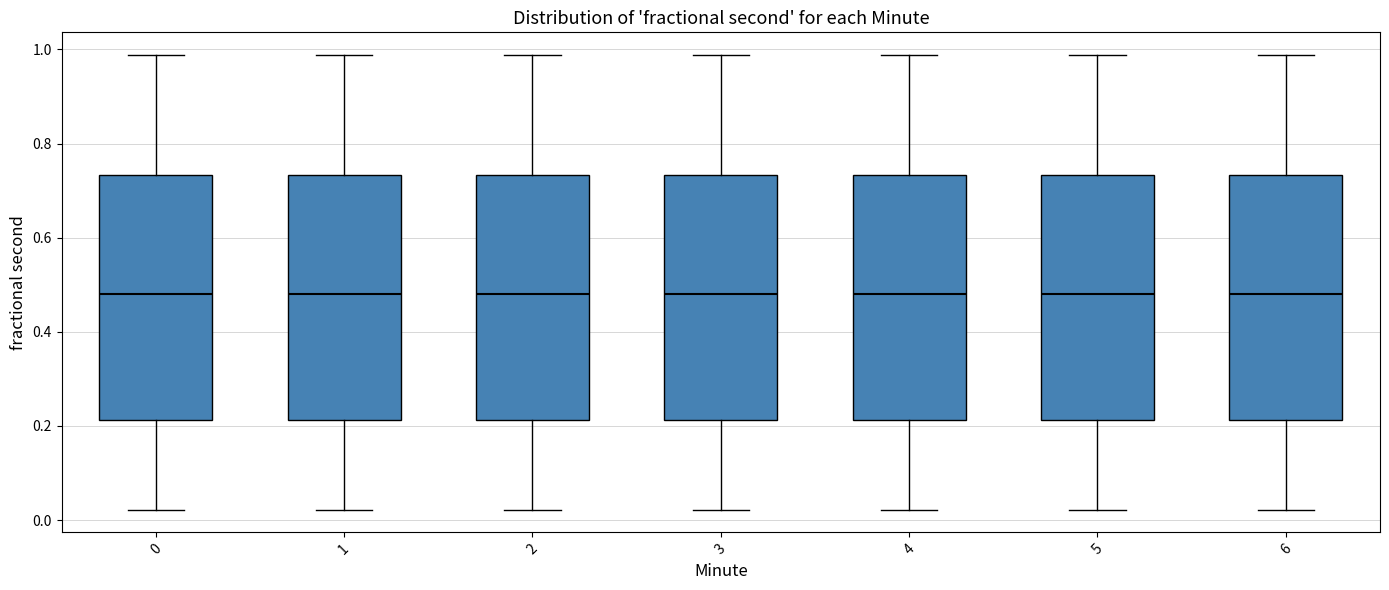

Reading left to right, read every box against the y-axis: the position of its median line, the range the box covers, and the ends of its whiskers. The values are not printed on the chart, so give them approximately, as read against the axis.

0: median 0.48, box 0.22 to 0.74, whiskers 0.02 to 0.98
1: median 0.48, box 0.22 to 0.74, whiskers 0.02 to 0.98
2: median 0.48, box 0.22 to 0.74, whiskers 0.02 to 0.98
3: median 0.48, box 0.22 to 0.74, whiskers 0.02 to 0.98
4: median 0.48, box 0.22 to 0.74, whiskers 0.02 to 0.98
5: median 0.48, box 0.22 to 0.74, whiskers 0.02 to 0.98
6: median 0.48, box 0.22 to 0.74, whiskers 0.02 to 0.98